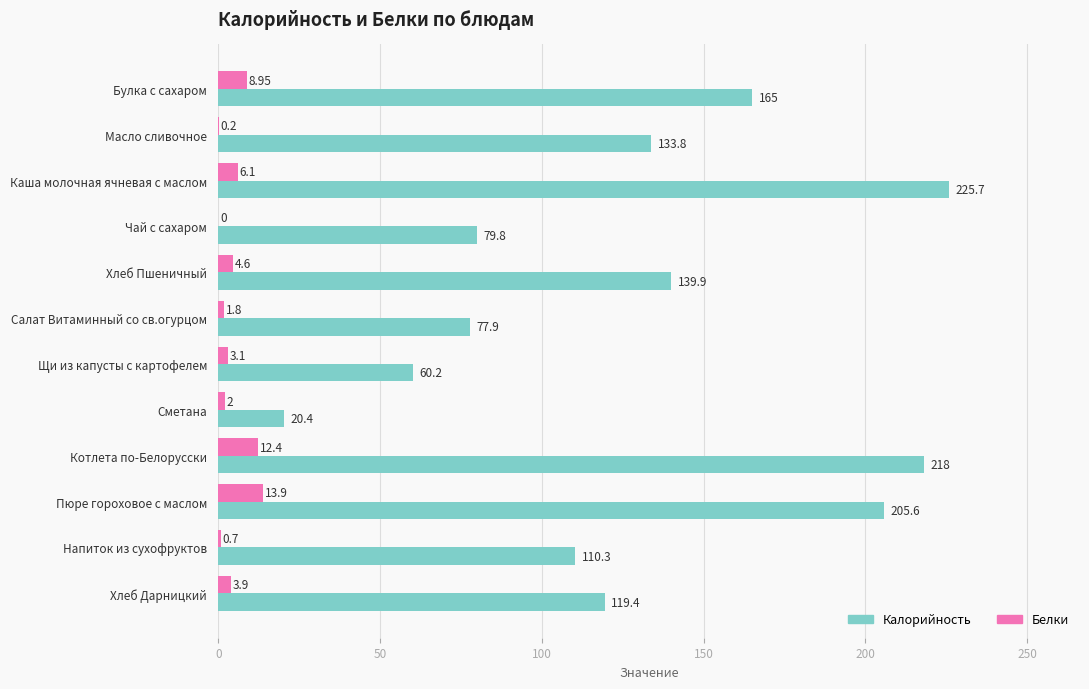

What is the sum of the Белки values at Котлета по-Белорусски and Пюре гороховое с маслом?

26.3